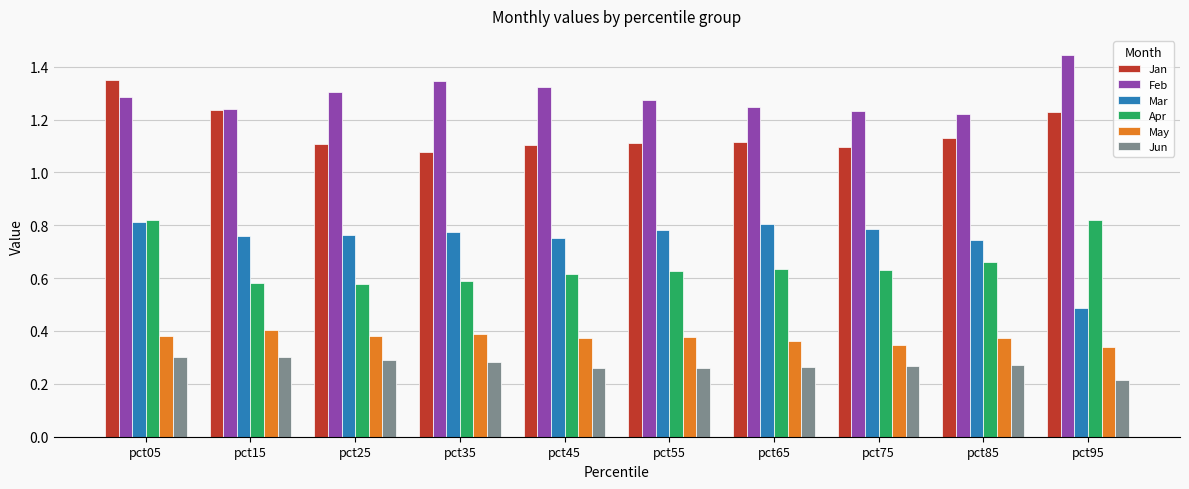

Between pct15 and pct65, which series saw the biggest shift?

Jan